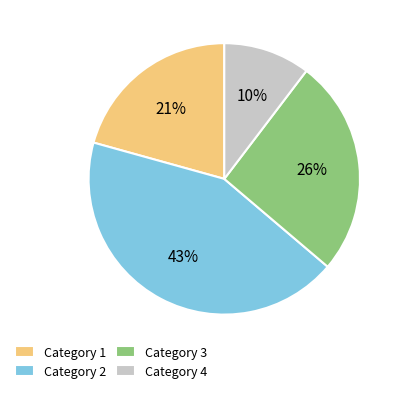

Does any single category account for the majority?

No